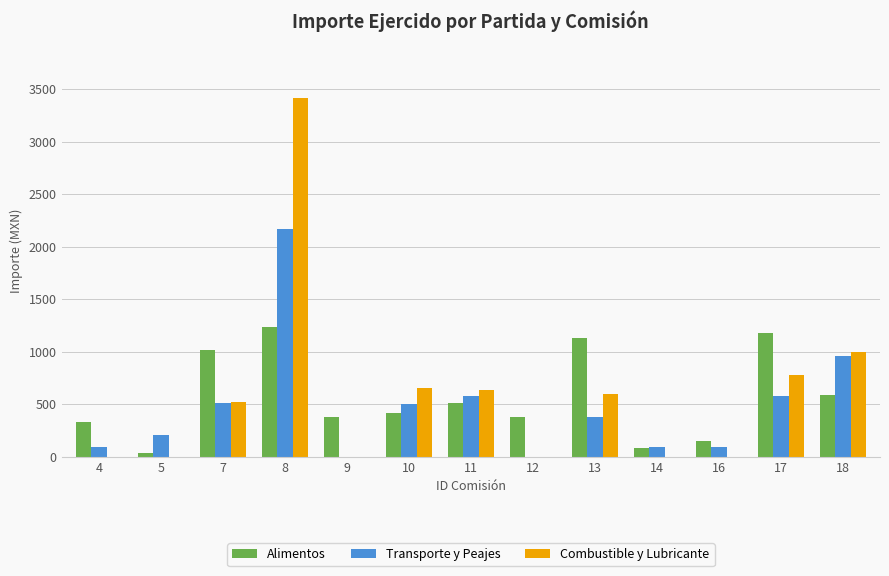

Which series changed the most between 5 and 8?

Combustible y Lubricante